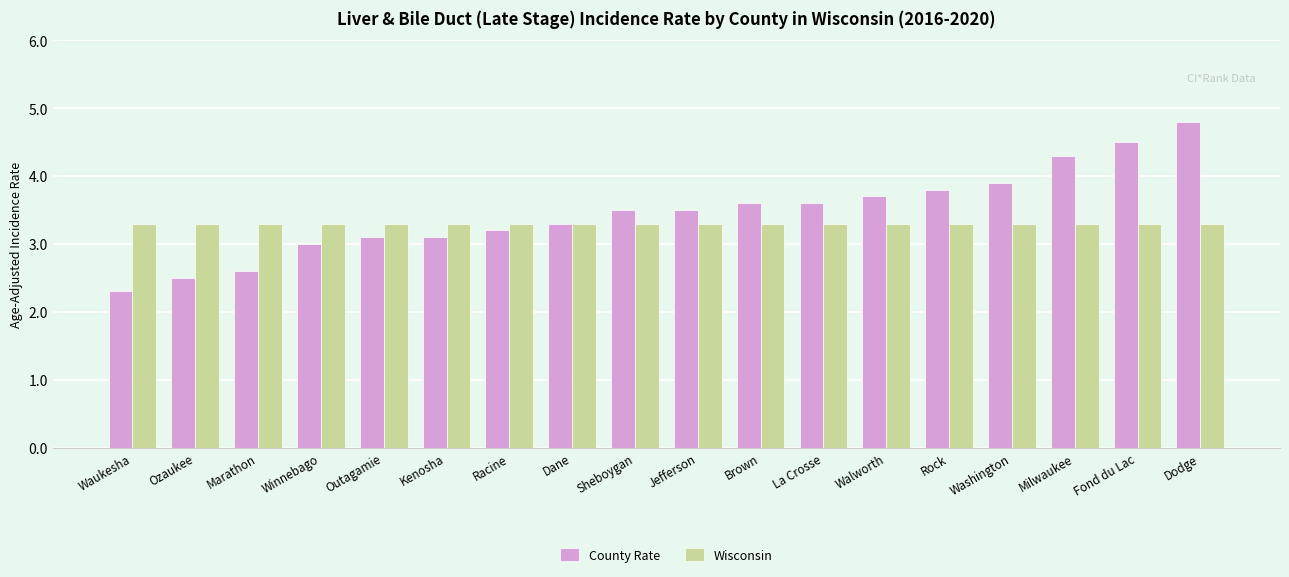

At which label is County Rate closest to 3?

Winnebago